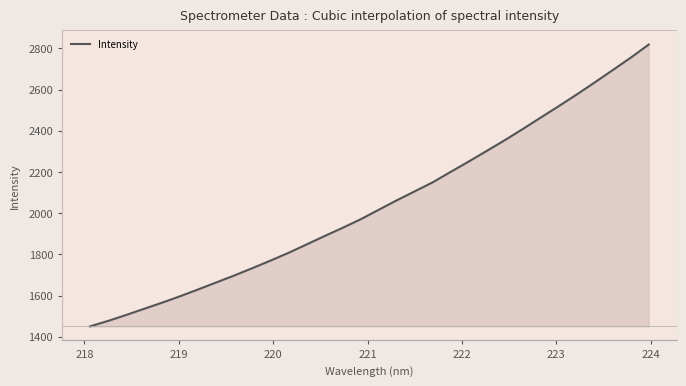

What is the smallest value displayed?

1450.5